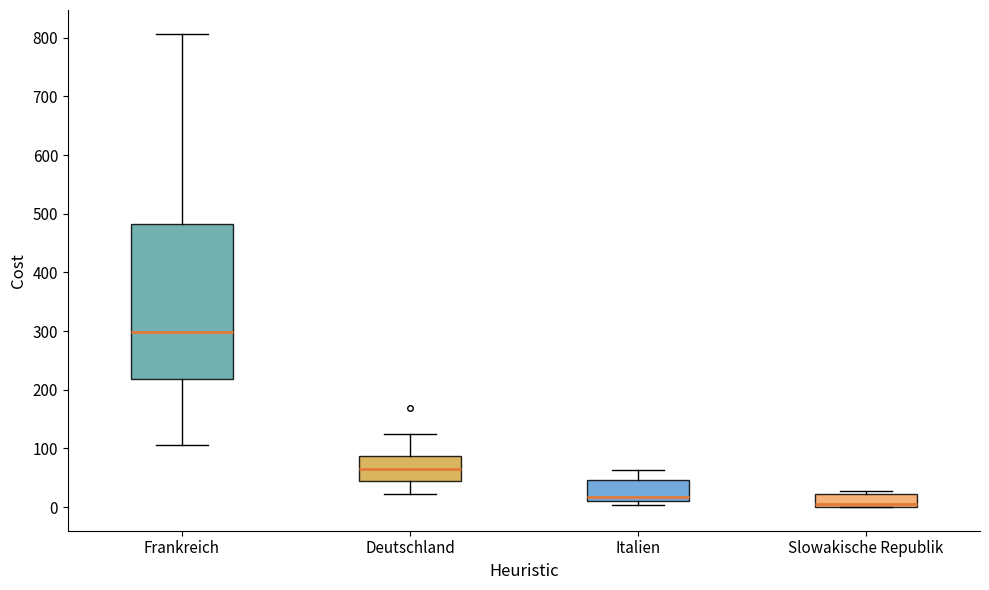

Which box's median line is the lowest?

Slowakische Republik